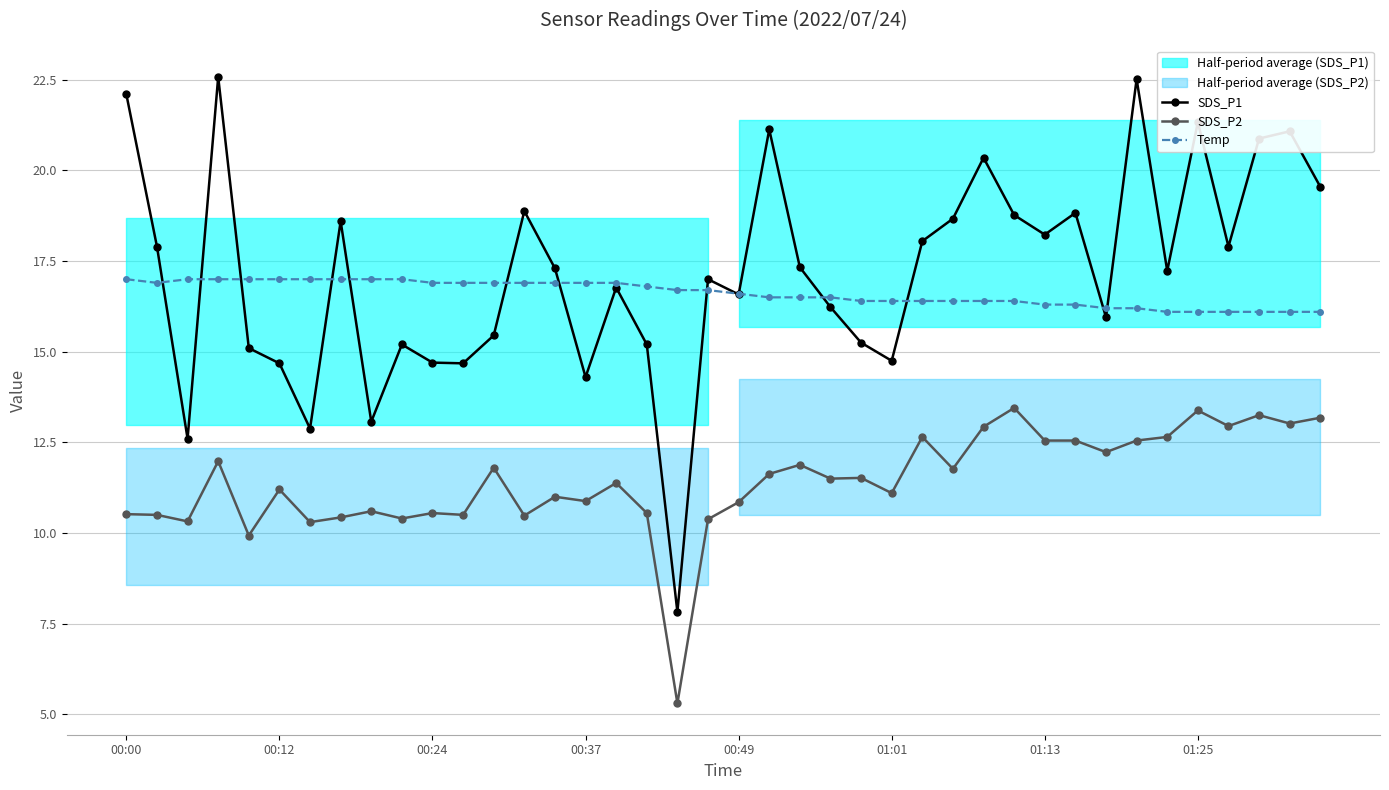

How many Temp values are between 16 and 17?

40